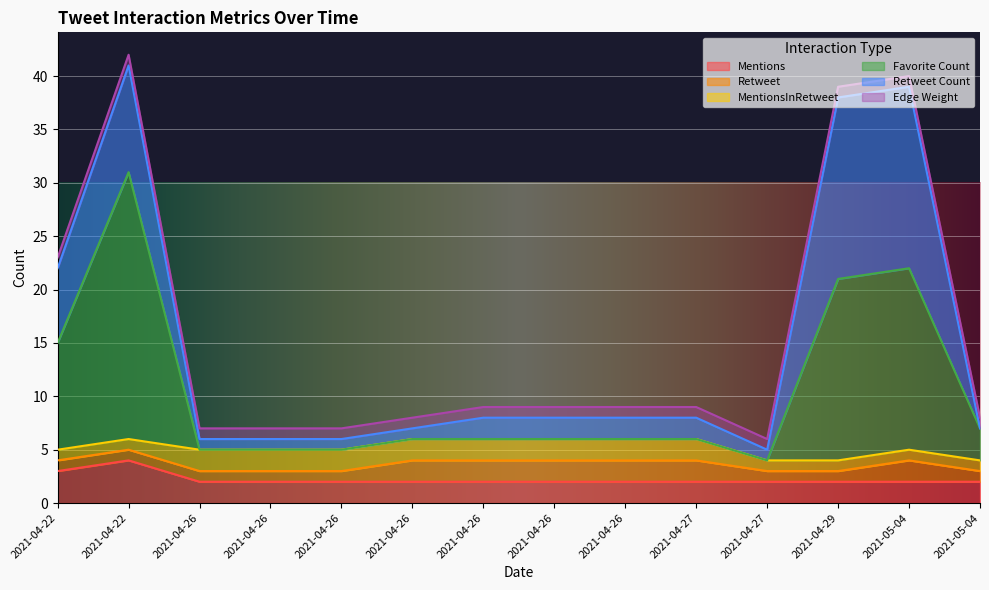

What is the label of the 14th point from the left?

2021-05-04